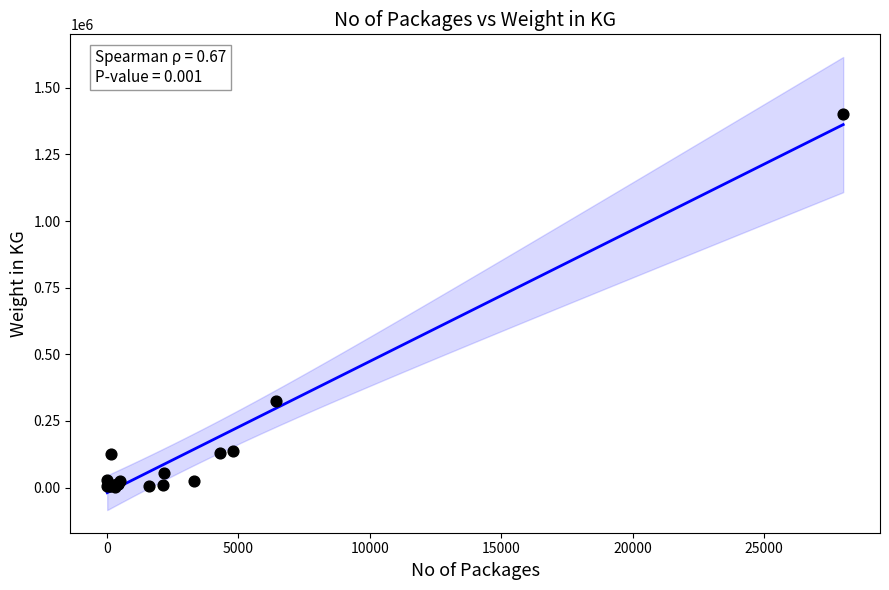

What Y value in the scatter plot is closest to 703150?

324042.8